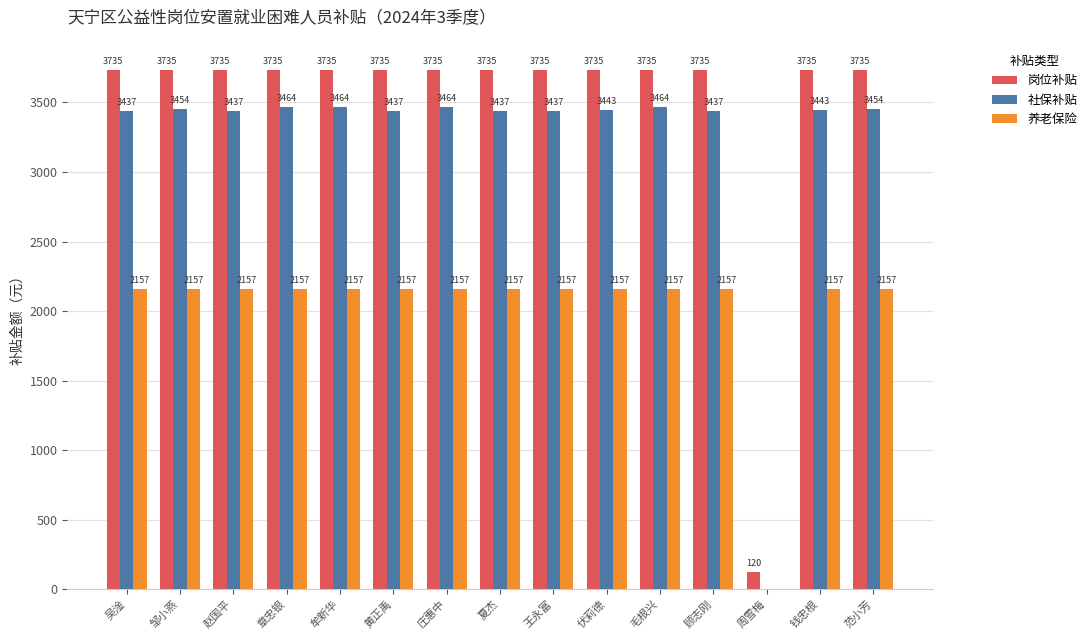

Which series has the largest total across all categories?

岗位补贴